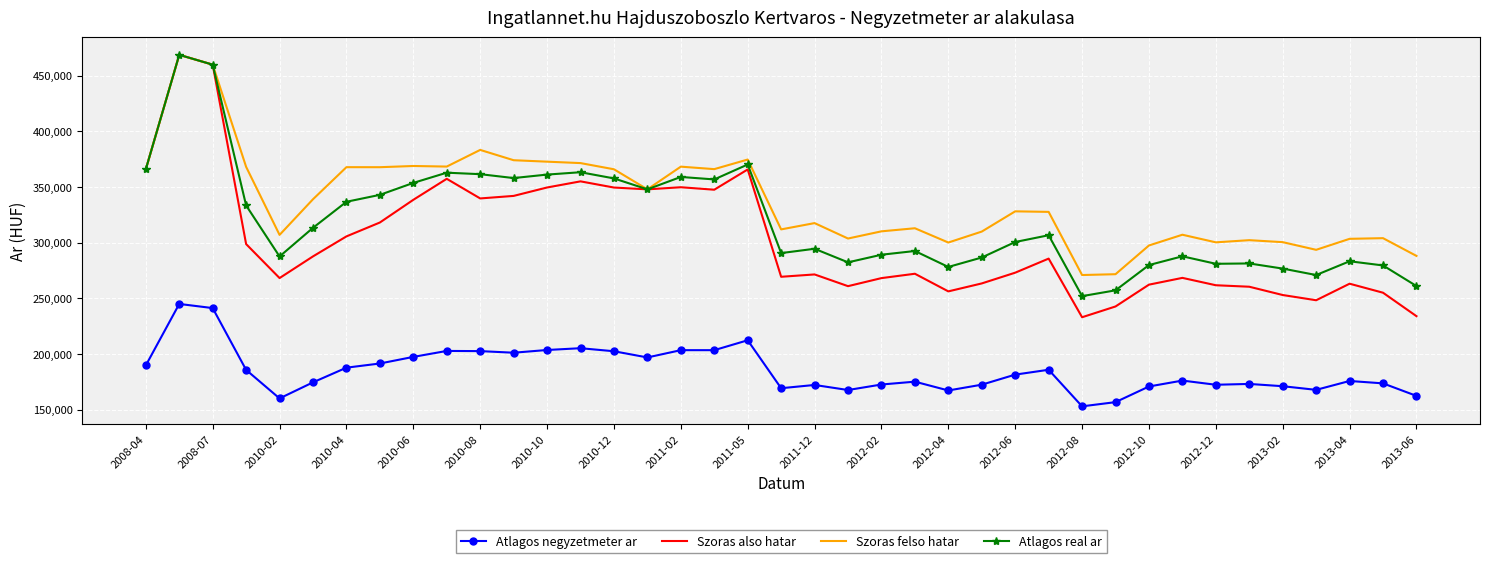

Which series has the largest total across all categories?

Szoras felso hatar